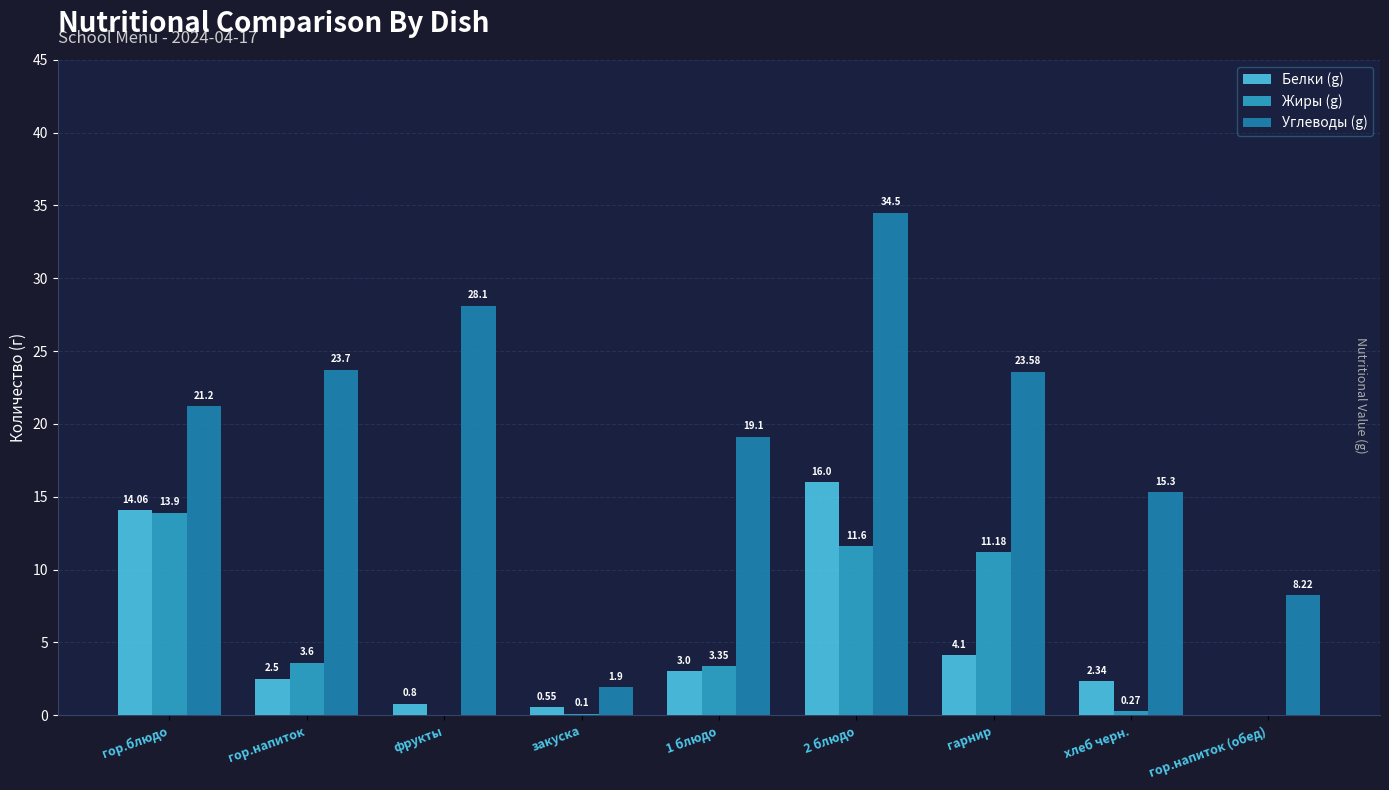

Where does the Углеводы (g) series first go above 21?

гор.блюдо